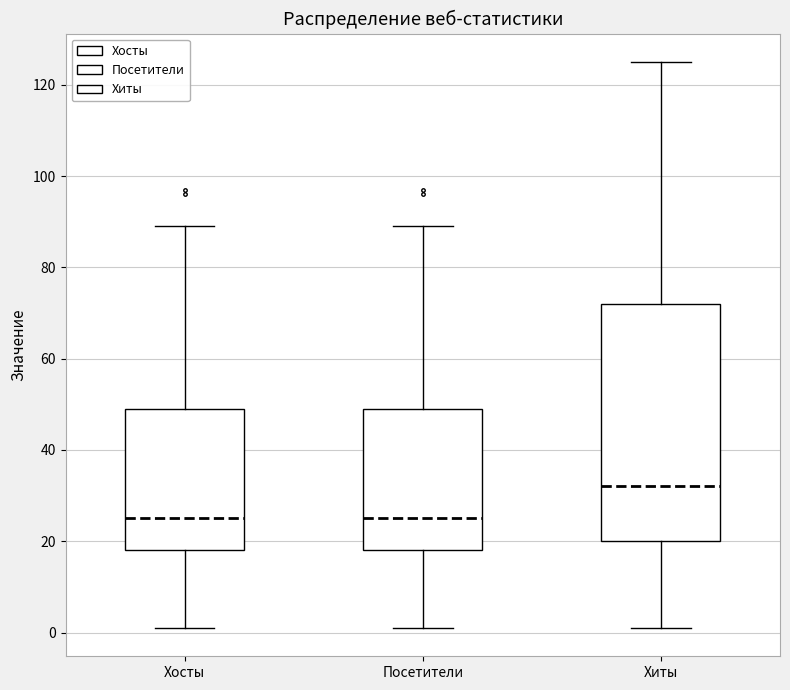

Reading left to right, read every box against the y-axis: the position of its median line, the range the box covers, and the ends of its whiskers. The values are not printed on the chart, so give them approximately, as read against the axis.

Хосты: median 26, box 18 to 50, whiskers 2 to 90
Посетители: median 26, box 18 to 50, whiskers 2 to 90
Хиты: median 32, box 20 to 72, whiskers 2 to 126